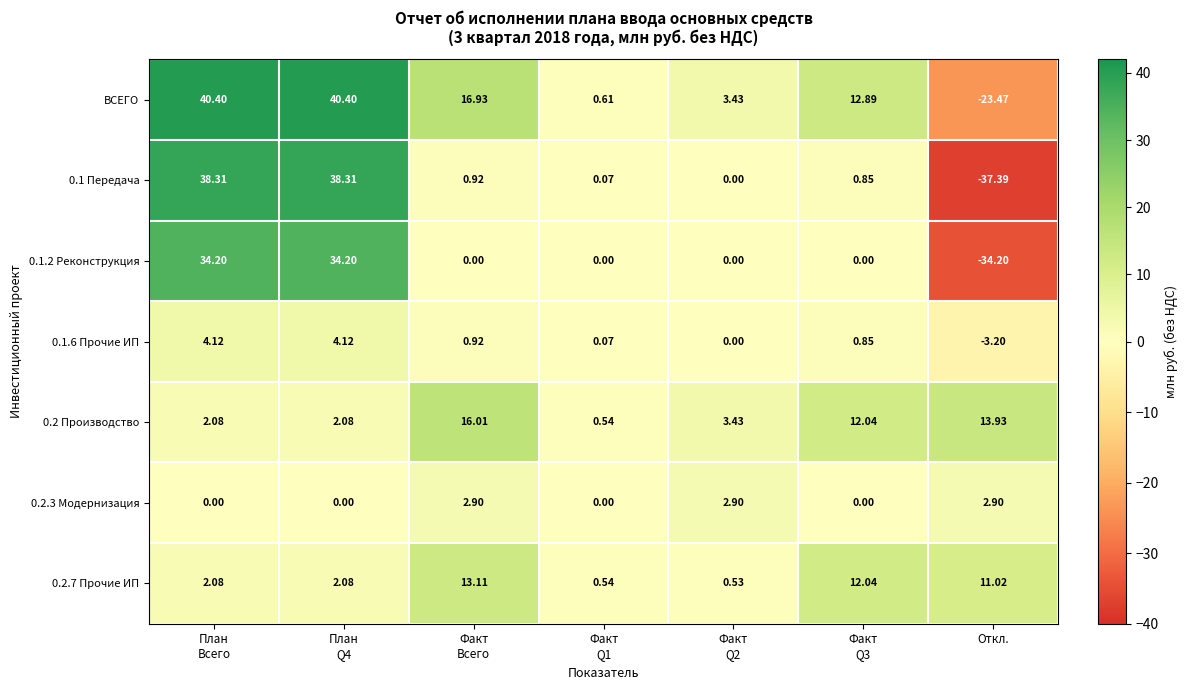

Which category has the lowest value across all series?

Откл.